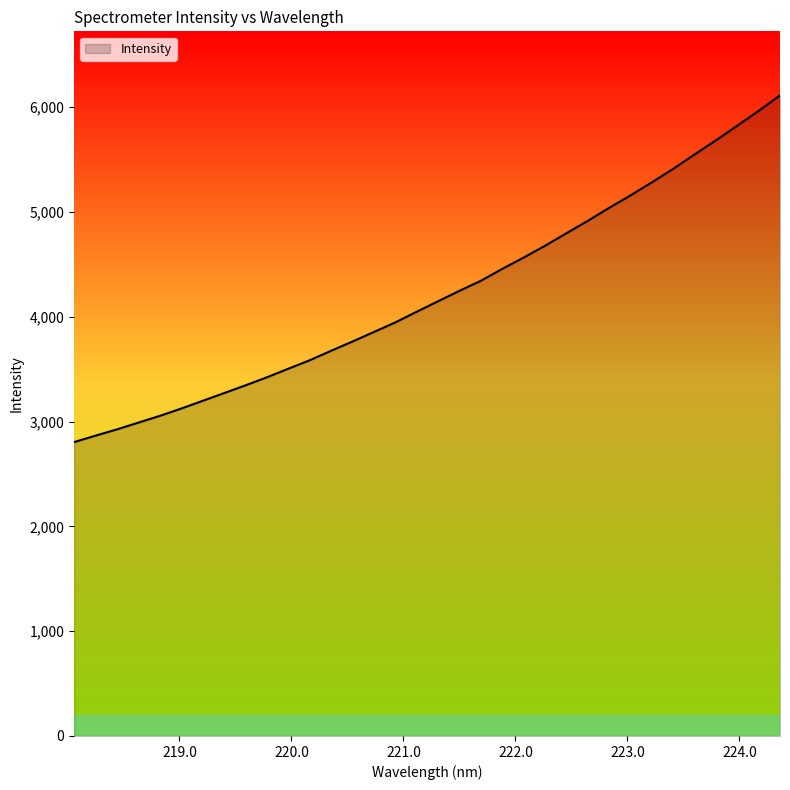

What is the smallest value displayed?

2803.6